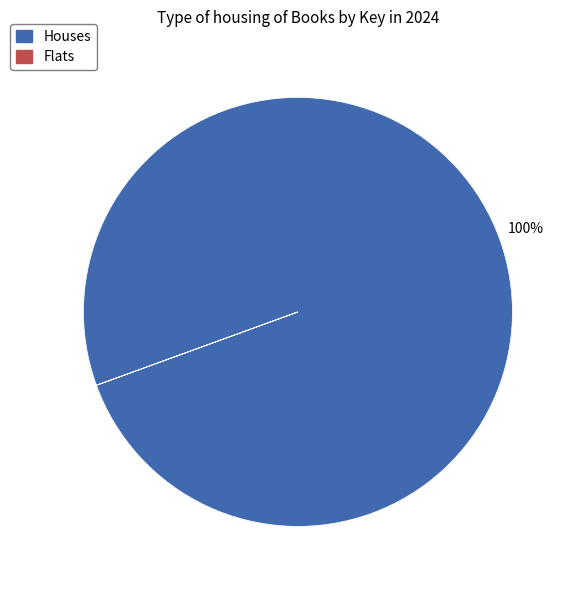

Is there any slice that represents more than half of the pie?

Yes